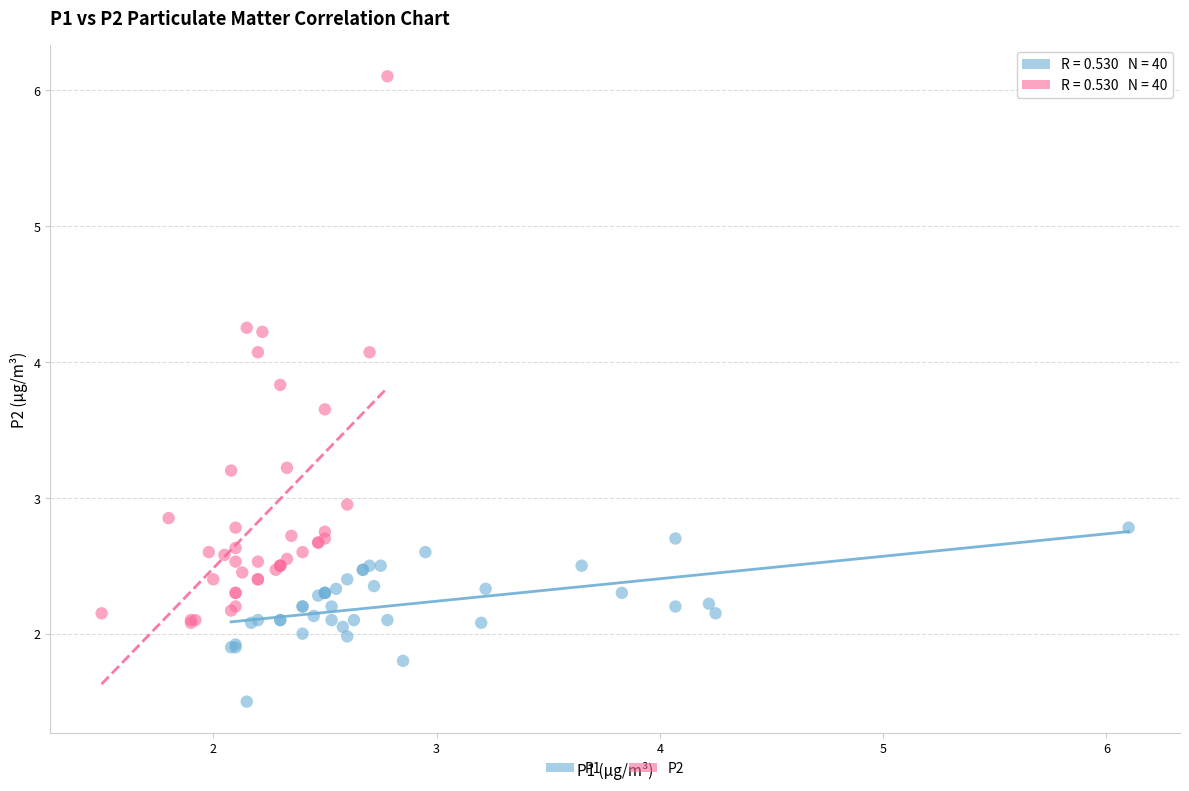

Which series has the largest Y range (max minus min)?

P2